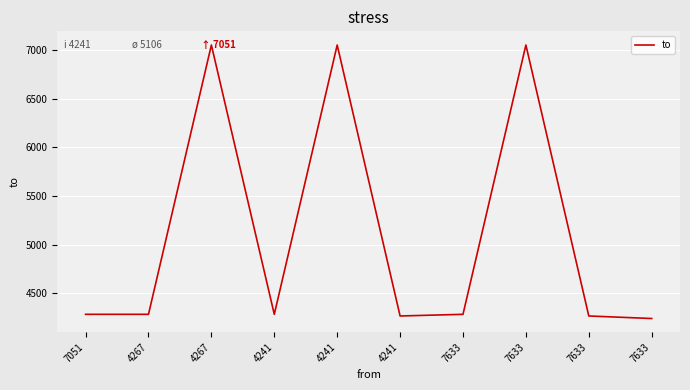

What is the maximum value shown in the chart?

7051